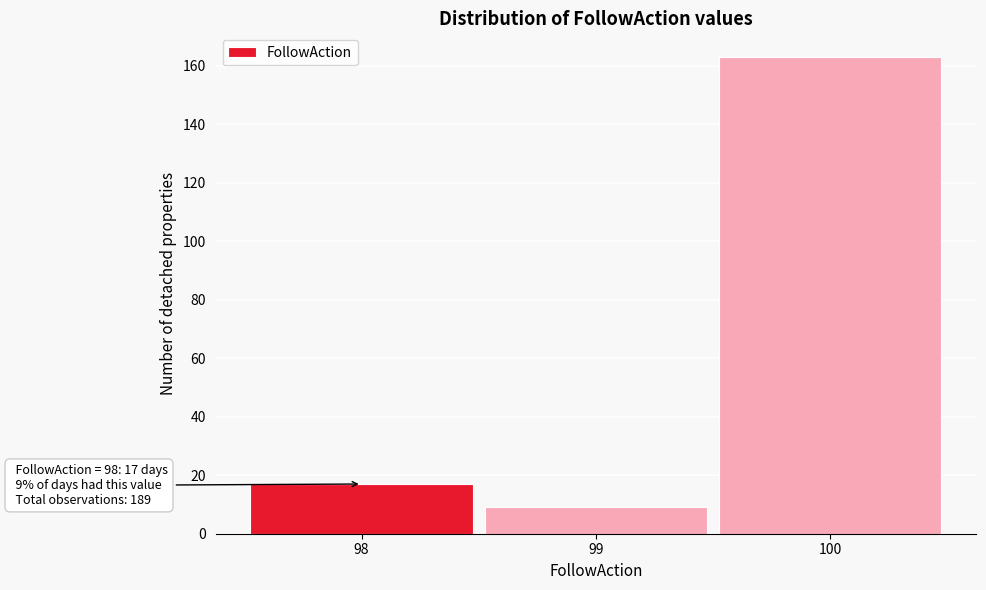

Over which range of the x-axis is the bar tallest?

99.5 to 100.5